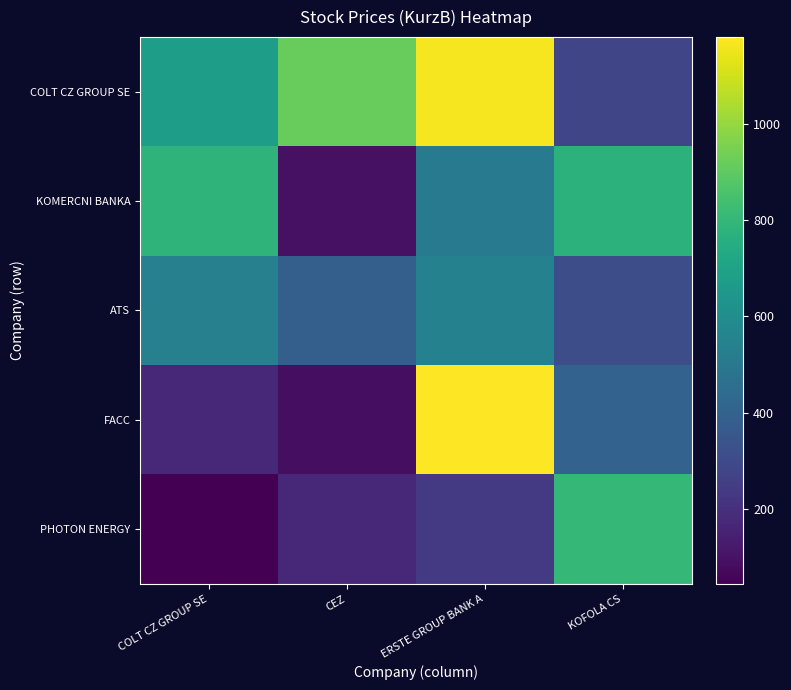

Which has a higher value, ERSTE GROUP BANK A or COLT CZ GROUP SE?

ERSTE GROUP BANK A